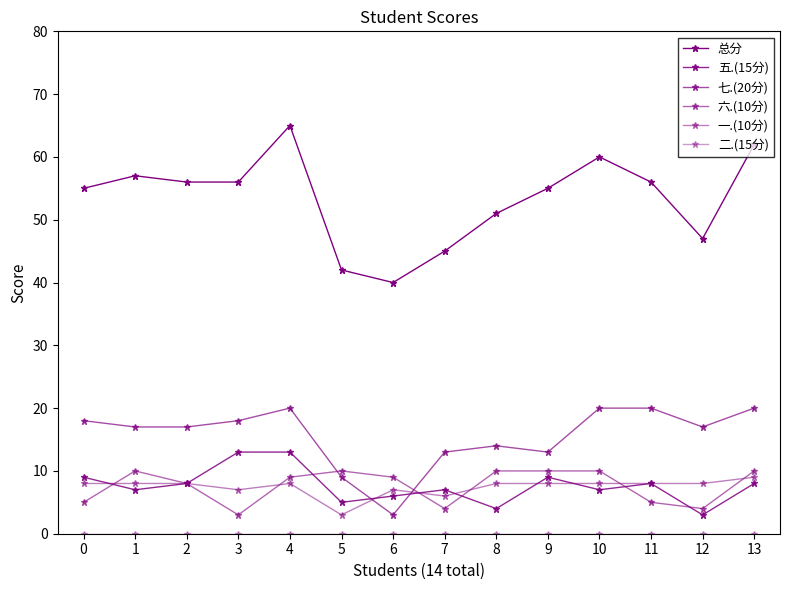

How many values in the 总分 series are below 56?

7